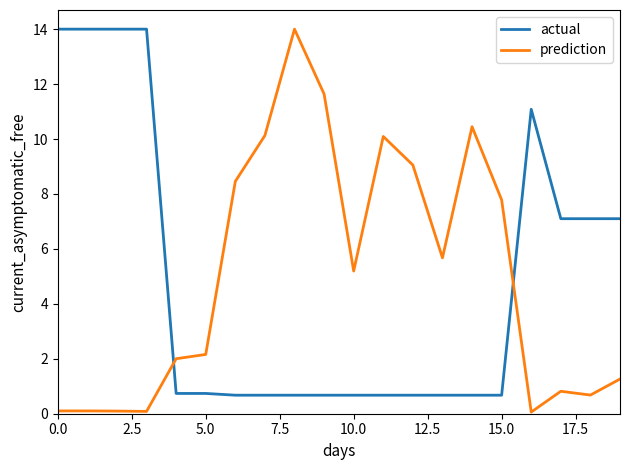

Which series ends up on top after the final intersection of actual and prediction?

actual